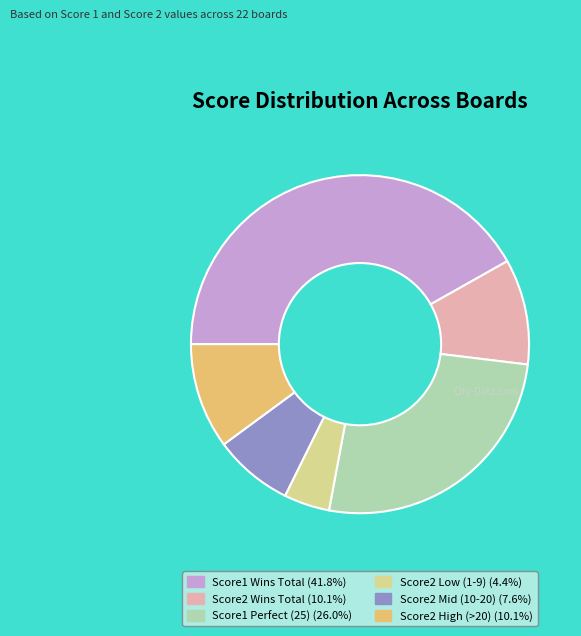

Is there a majority slice in this chart?

No